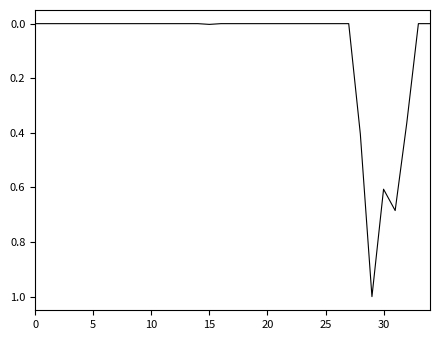

Does the chart have visible grid lines?

No